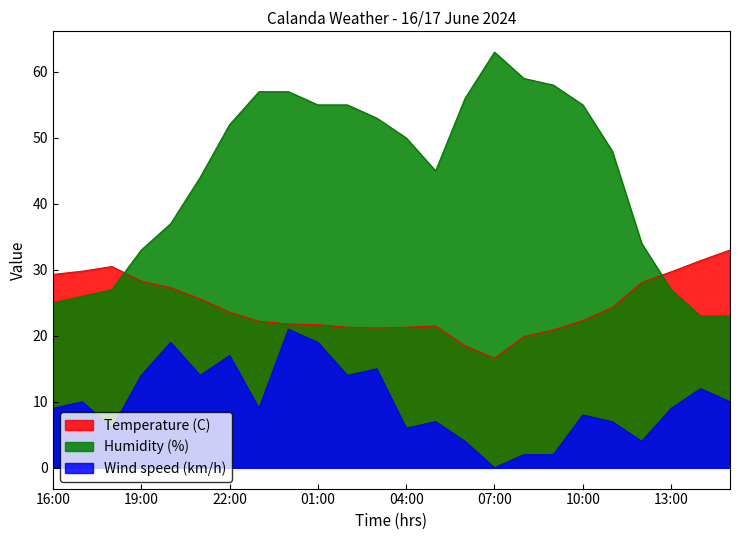

What is the maximum value shown in the chart?

63.0